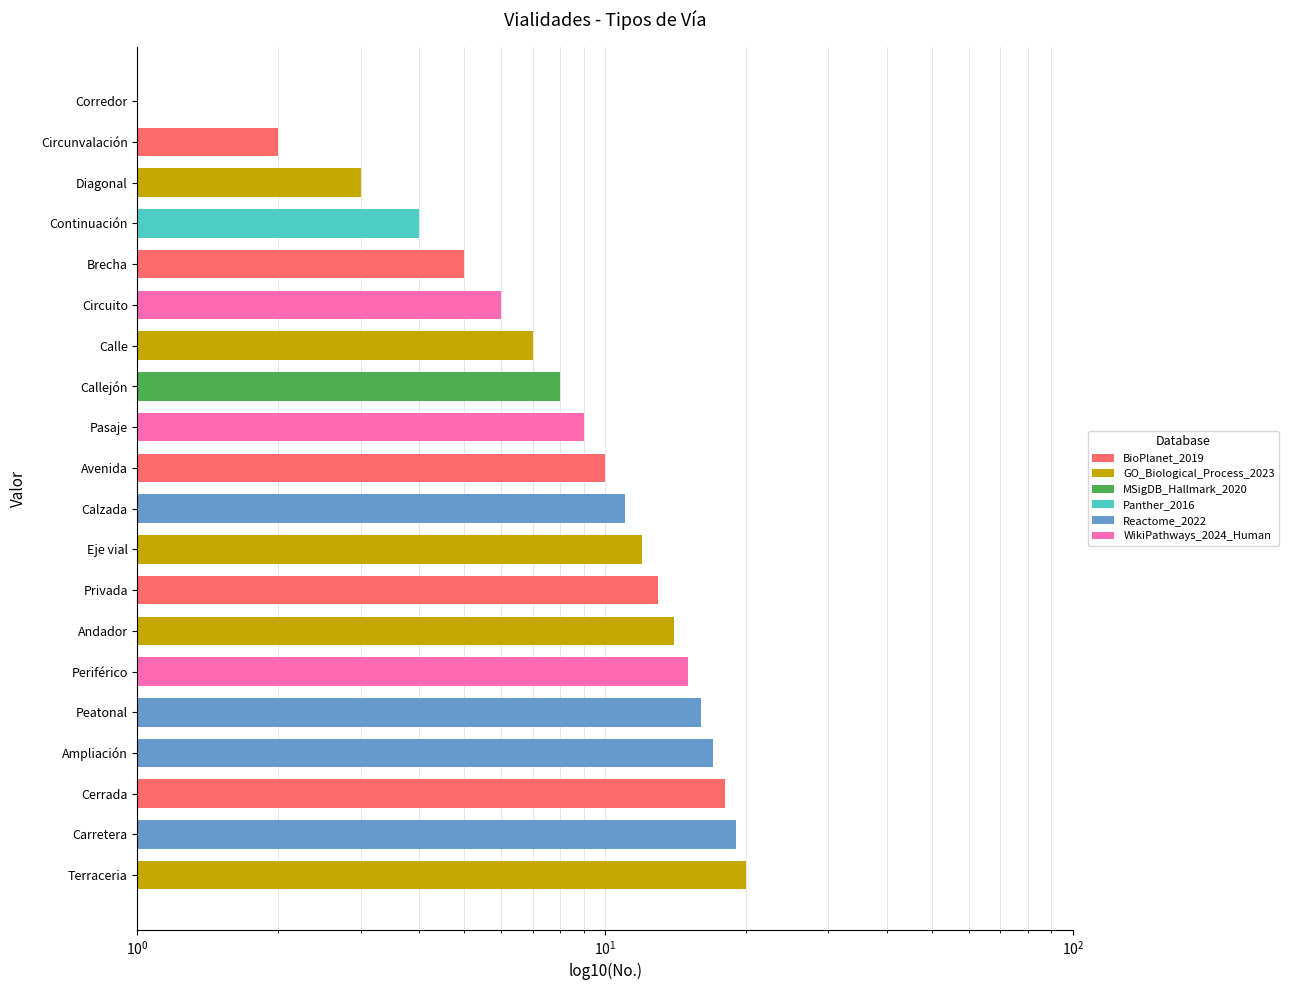

Is it true that the value at Terraceria is 7?

False